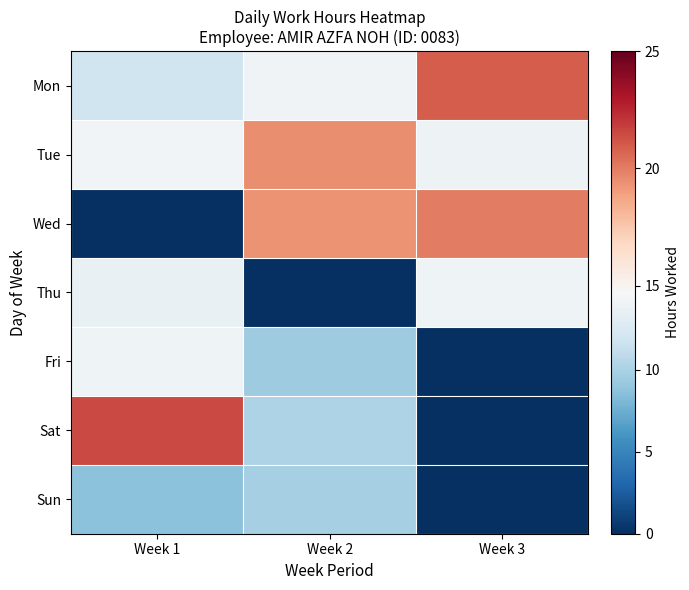

Reading left to right, extract all data points from this chart.

Mon: Week 1=11.8	Week 2=14.1	Week 3=20.9
Tue: Week 1=14.3	Week 2=19.5	Week 3=14.0
Wed: Week 1=0.0	Week 2=19.3	Week 3=20.0
Thu: Week 1=13.7	Week 2=0.0	Week 3=14.1
Fri: Week 1=14.0	Week 2=9.5	Week 3=0.0
Sat: Week 1=21.5	Week 2=10.2	Week 3=0.0
Sun: Week 1=8.6	Week 2=9.8	Week 3=0.0